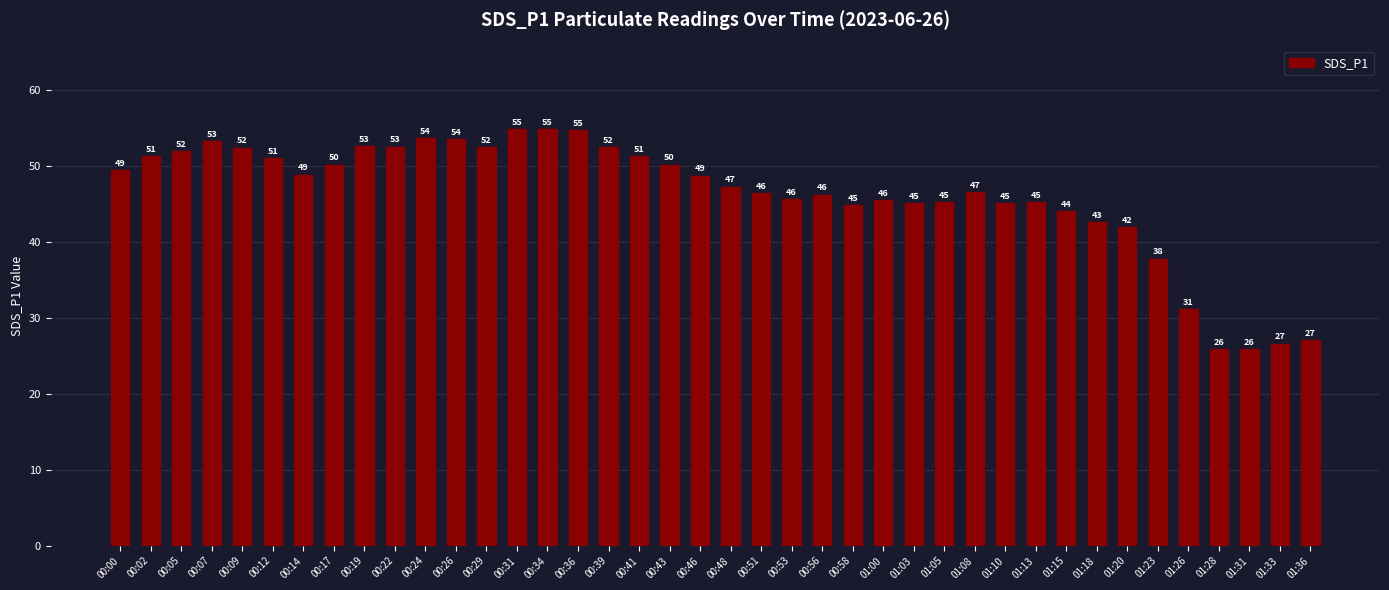

What is the difference between the second highest and second lowest values?

29.0